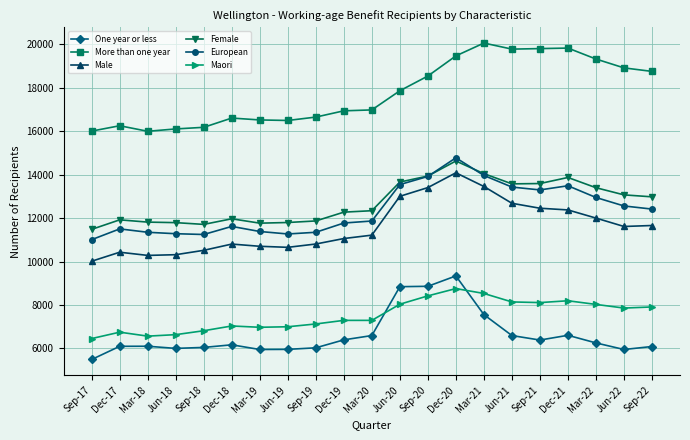

List the series in order of their peak value, highest first.

More than one year, European, Female, Male, One year or less, Maori